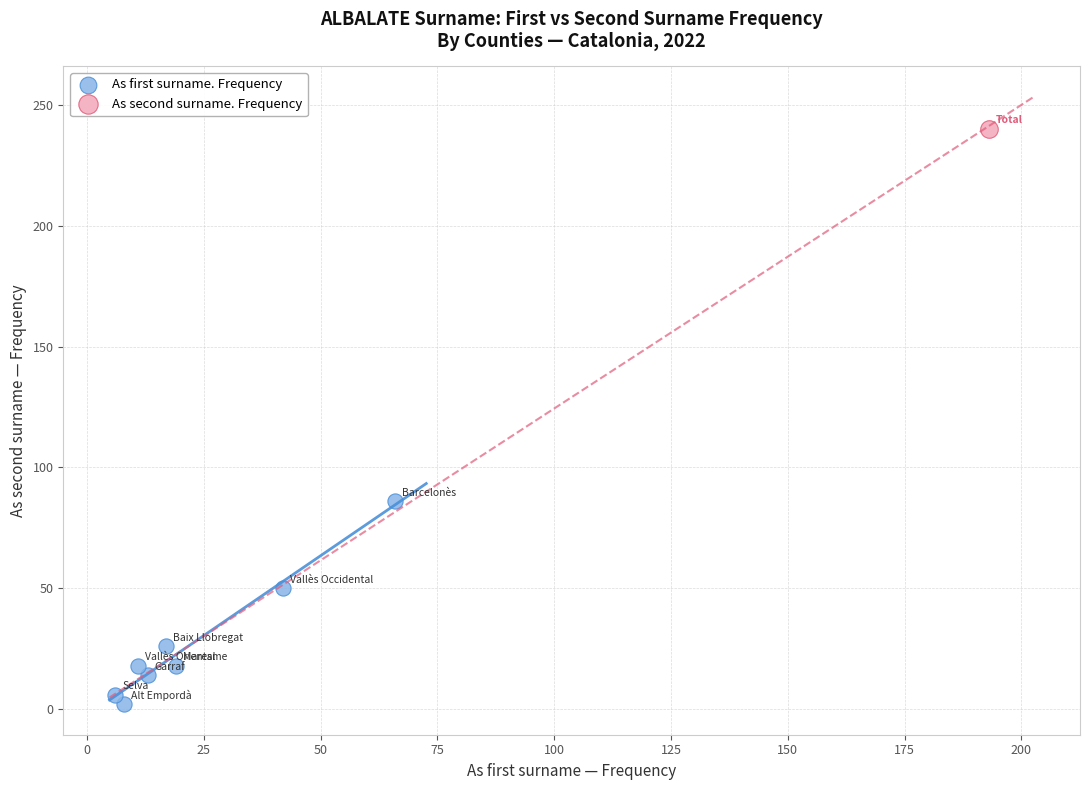

What are all the series names shown in the legend?

As first surname. Frequency, As second surname. Frequency